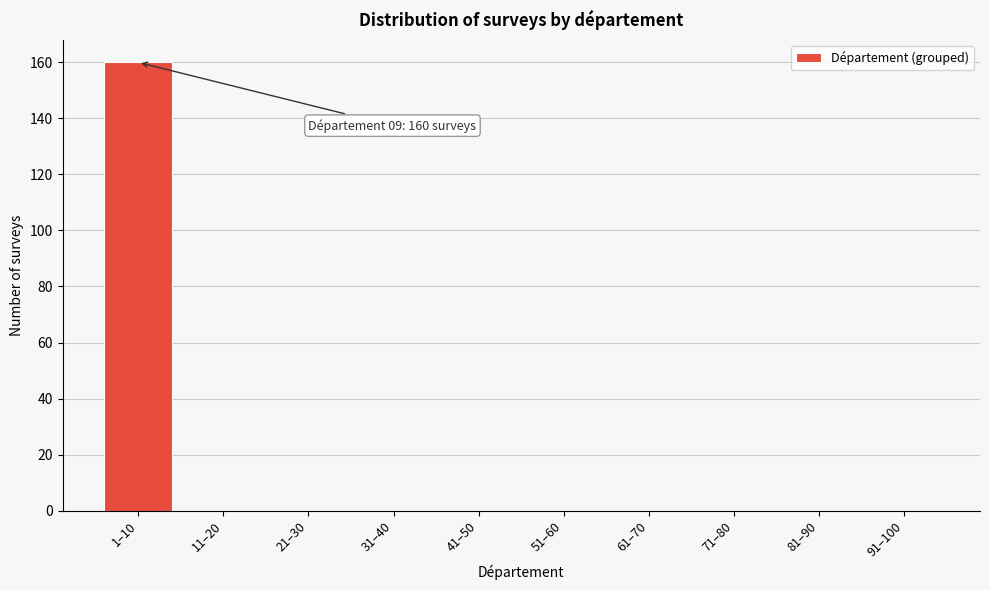

Reading right to left, extract all data points from this chart.

91–100=0	81–90=0	71–80=0	61–70=0	51–60=0	41–50=0	31–40=0	21–30=0	11–20=0	1–10=160